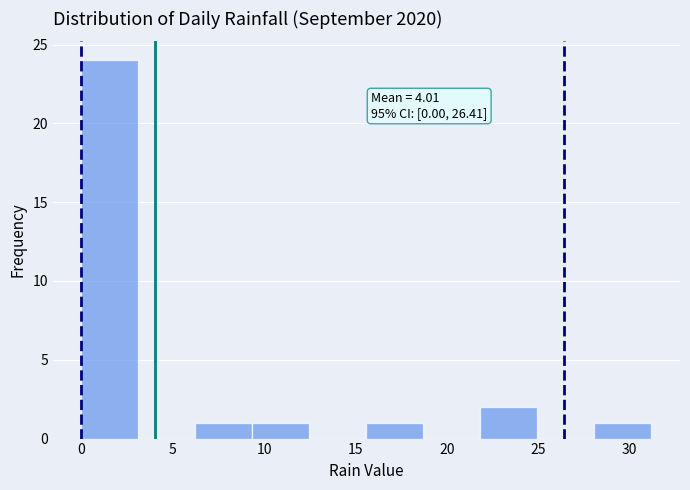

Which range on the x-axis has the tallest bar?

0.0 to 3.0